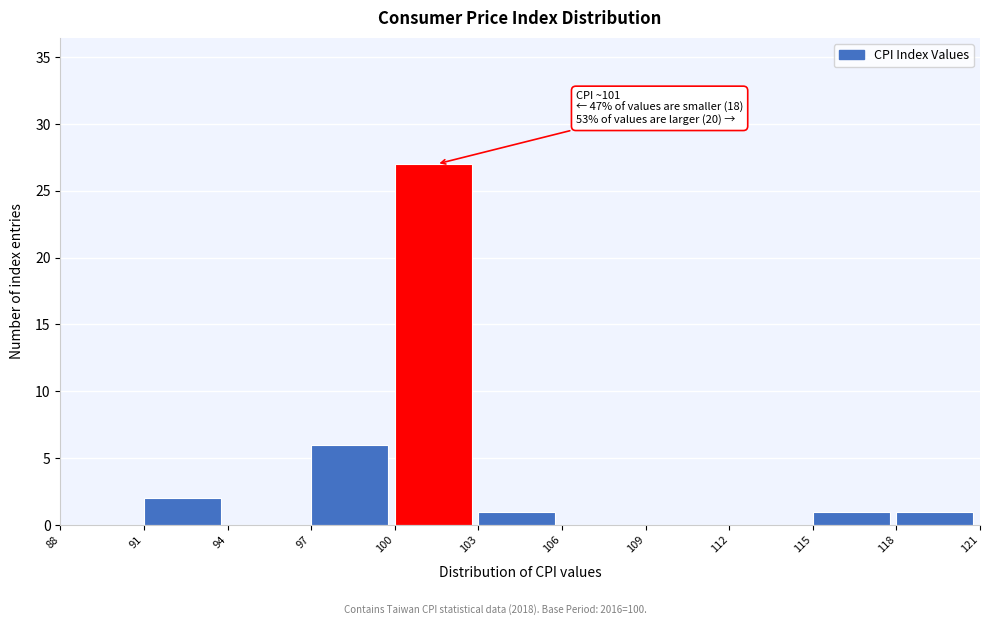

Which range on the x-axis has the tallest bar?

100 to 103